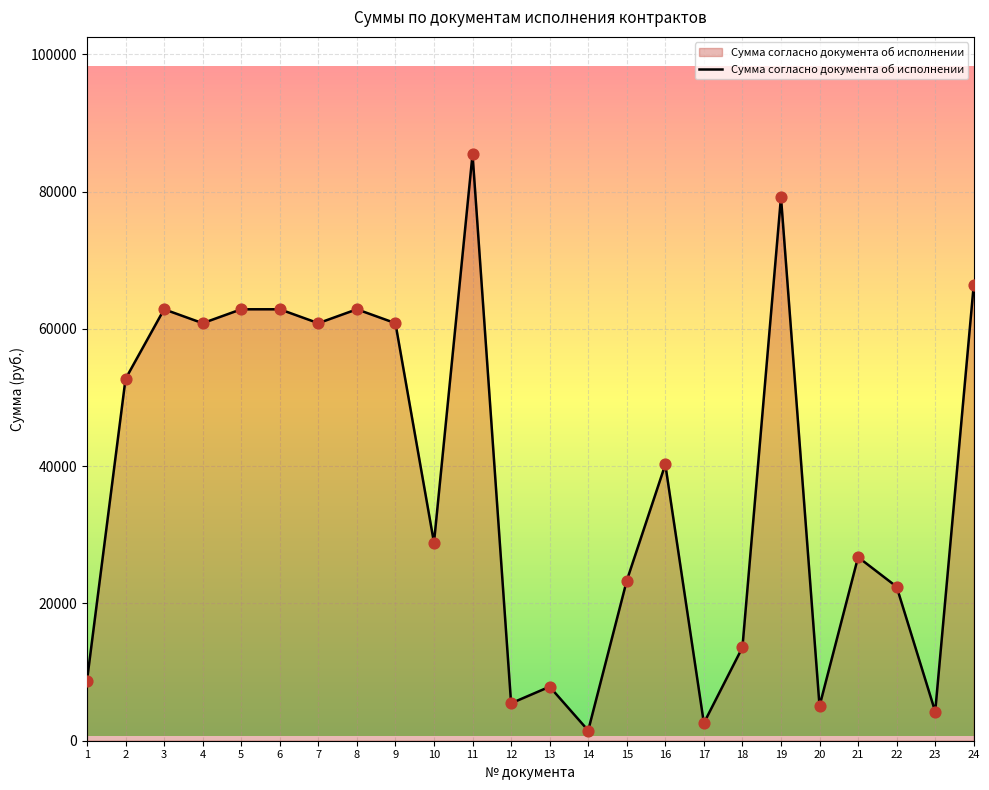

What is the change in value from 4 to 17?

-58270.3